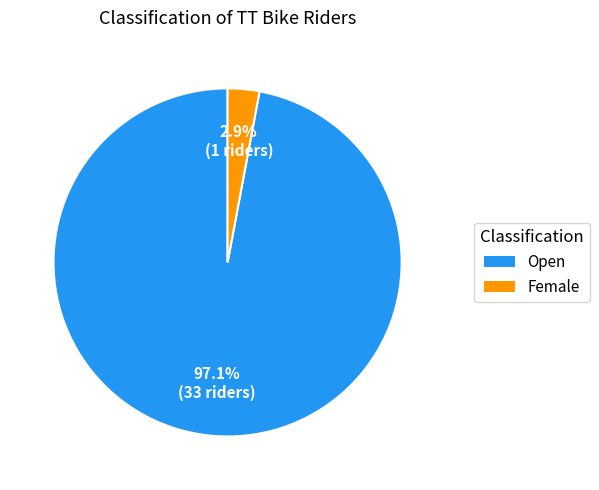

To the nearest percent, what percentage of the pie is Female?

3%